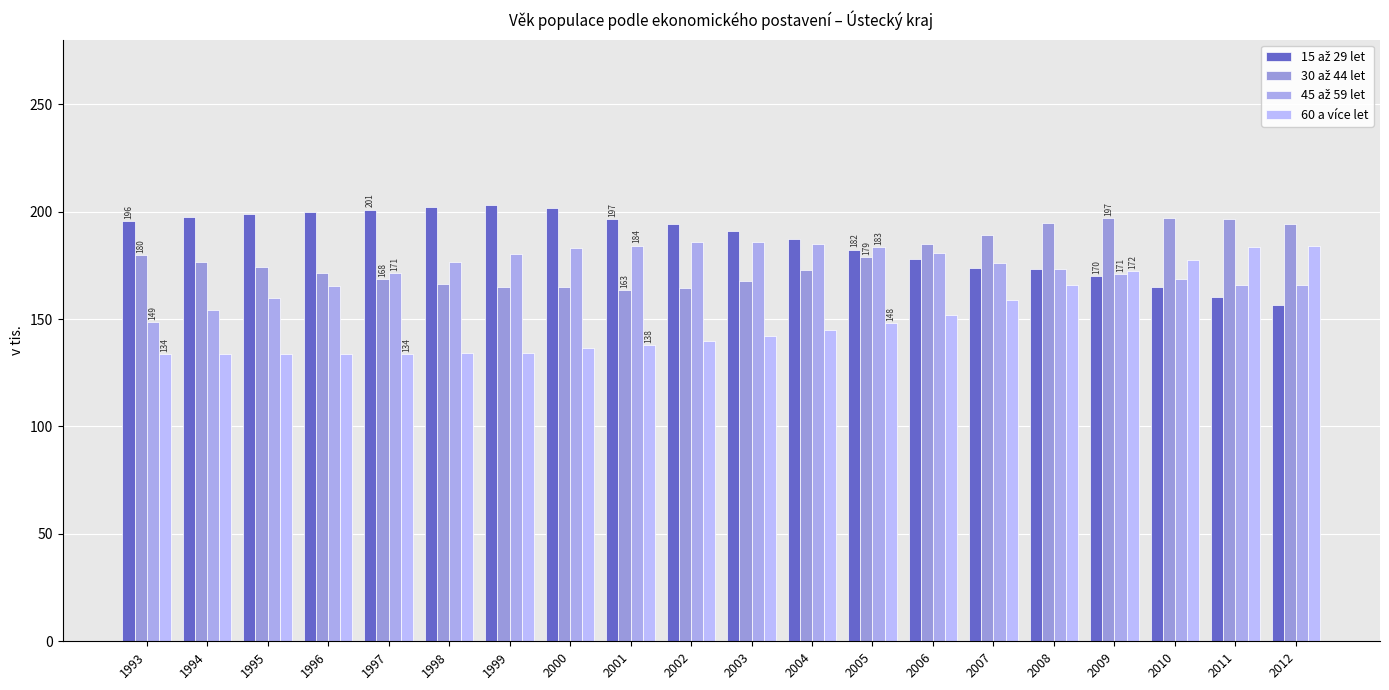

What is the difference between the maximum and minimum values in the 30 až 44 let series?

33.5